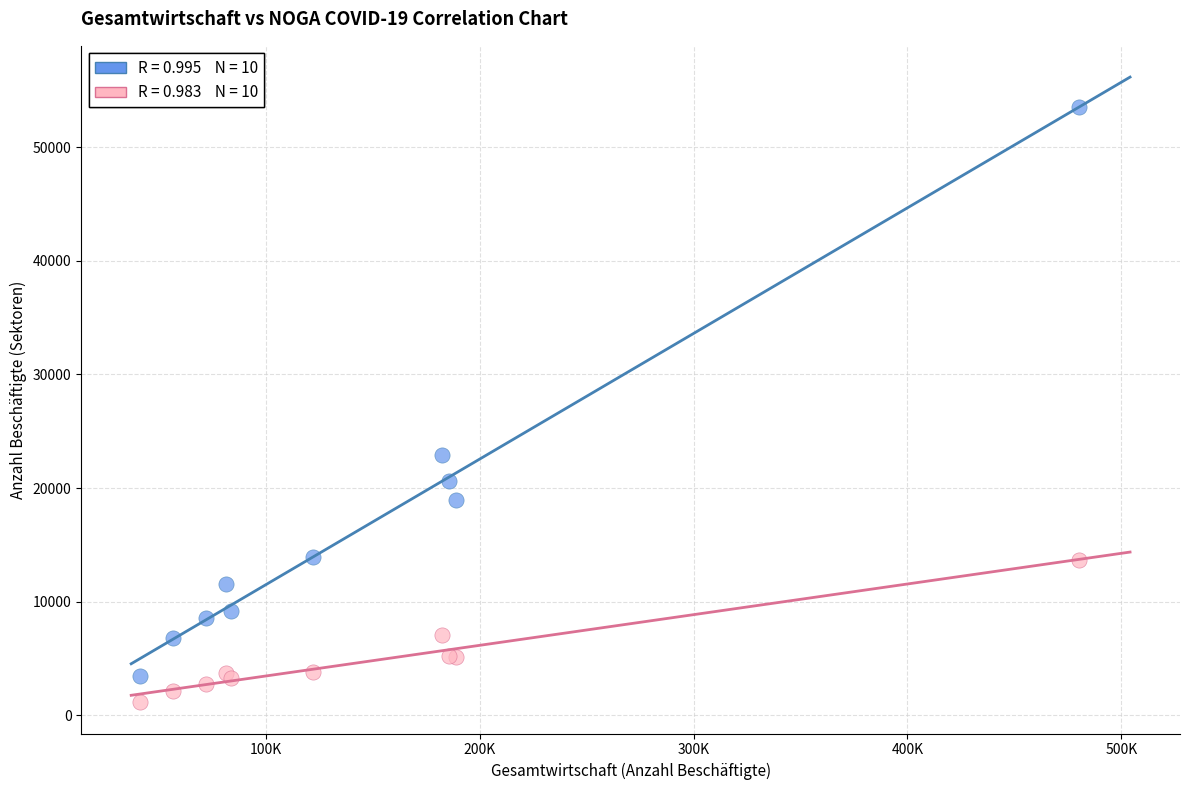

Across all series, what Y value is closest to 27326?

22938